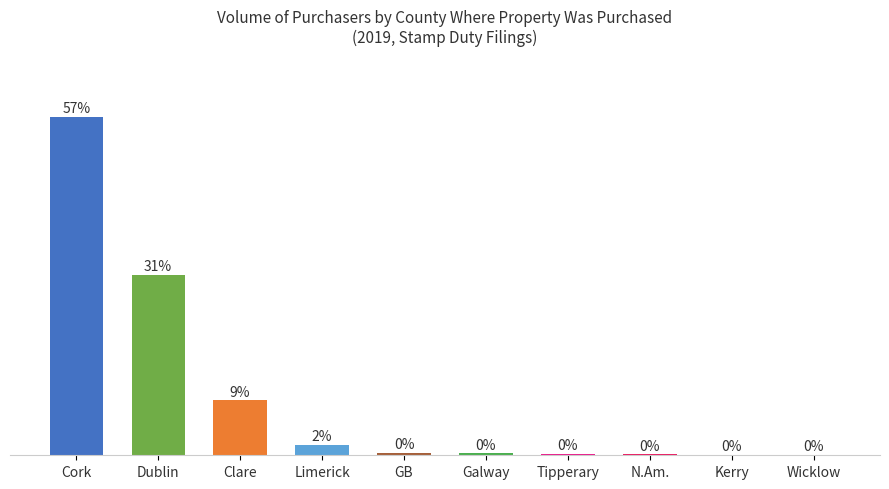

Which has a higher value, Dublin or Wicklow?

Dublin